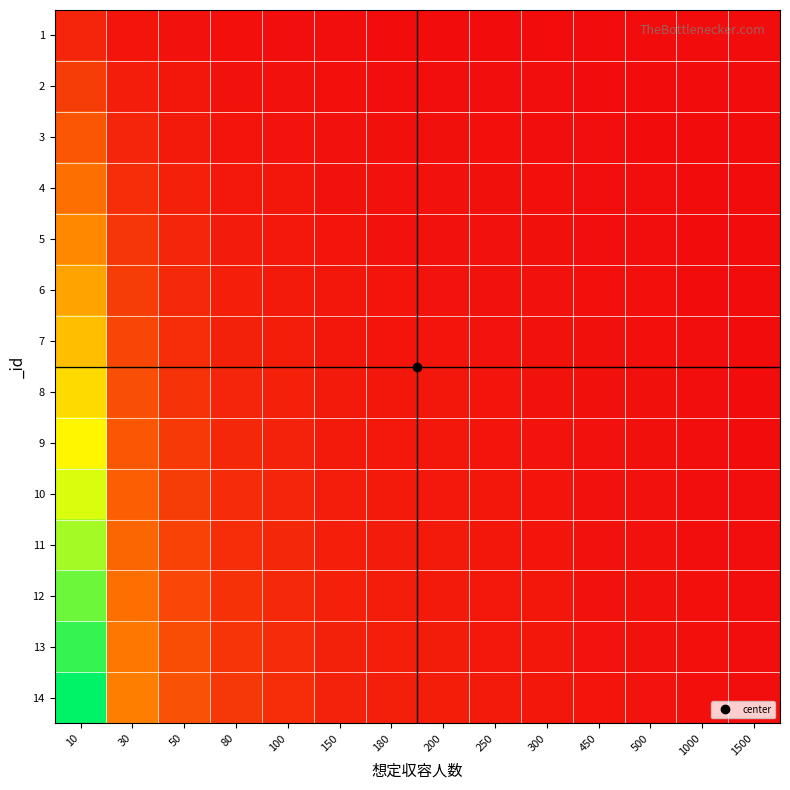

At 10, list the series in order from smallest to largest.

1, 2, 3, 4, 5, 6, 7, 8, 9, 10, 11, 12, 13, 14